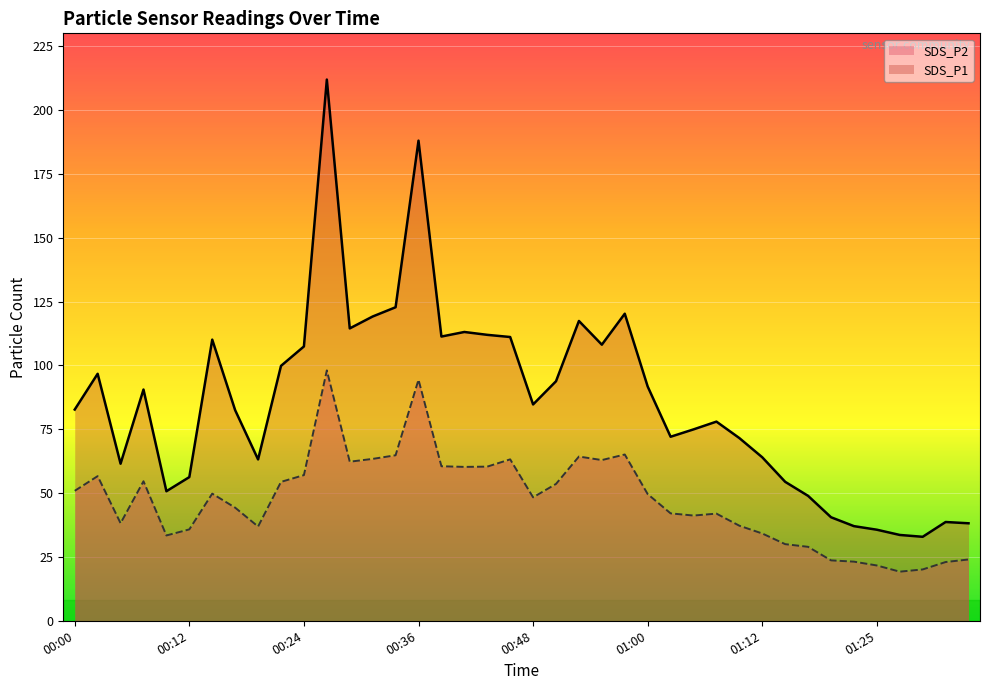

Where is SDS_P2 nearest to the value 58?

00:24